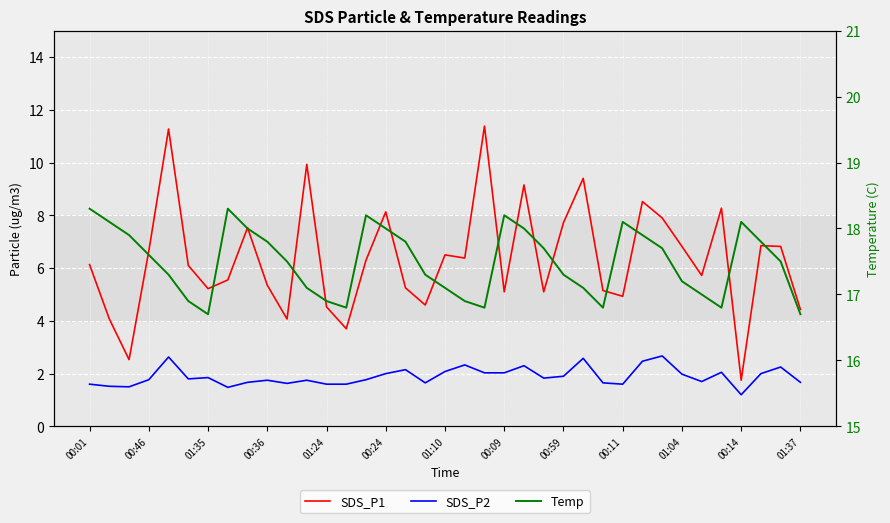

Reading right to left, extract all data points from this chart.

SDS_P1: 4.4	6.8	6.8	1.8	8.3	5.7	6.8	7.9	8.5	4.9	5.2	9.4	7.7	5.1	9.2	5.1	11.4	6.4	6.5	4.6	5.2	8.1	6.3	3.7	4.5	9.9	4.1	5.3	7.5	5.5	5.2	6.1	11.3	6.7	2.5	4.1	6.1
SDS_P2: 1.7	2.2	2.0	1.2	2.0	1.7	2.0	2.7	2.5	1.6	1.6	2.6	1.9	1.8	2.3	2.0	2.0	2.3	2.1	1.6	2.1	2.0	1.8	1.6	1.6	1.8	1.6	1.8	1.7	1.5	1.9	1.8	2.6	1.8	1.5	1.5	1.6
Temp: 16.7	17.5	17.8	18.1	16.8	17.0	17.2	17.7	17.9	18.1	16.8	17.1	17.3	17.7	18.0	18.2	16.8	16.9	17.1	17.3	17.8	18.0	18.2	16.8	16.9	17.1	17.5	17.8	18.0	18.3	16.7	16.9	17.3	17.6	17.9	18.1	18.3